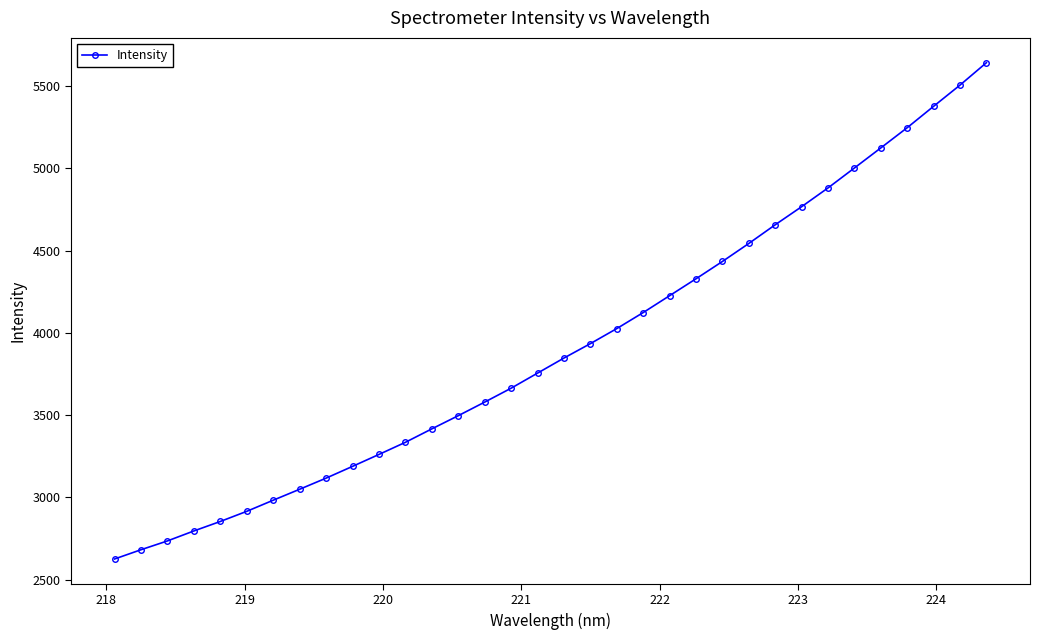

What is the value of the 15th point from the left?

3579.6